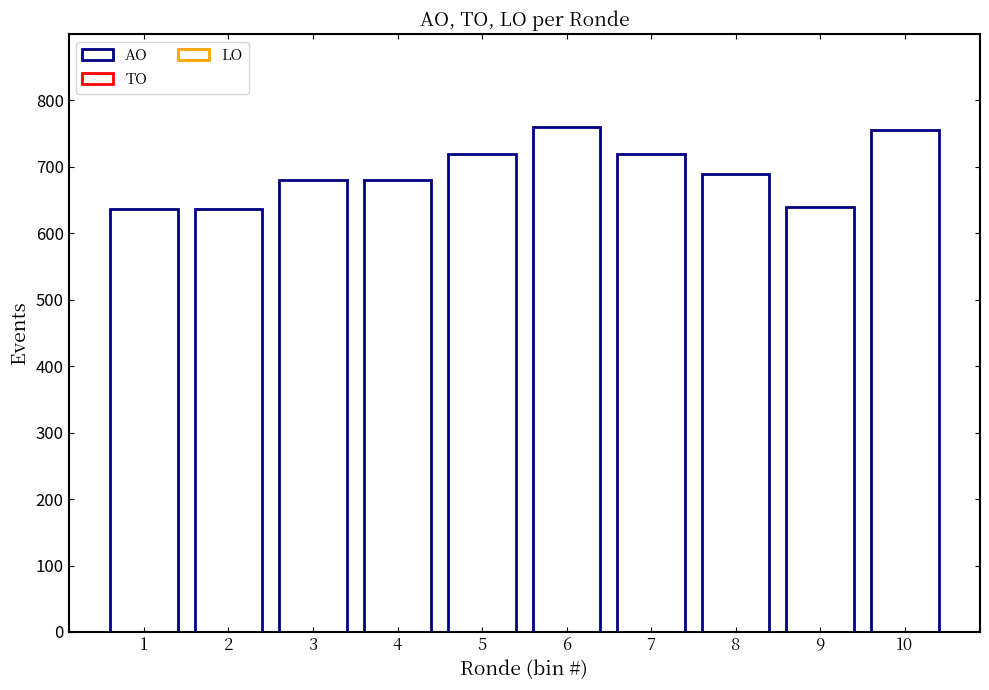

How many bars are there in total?

10